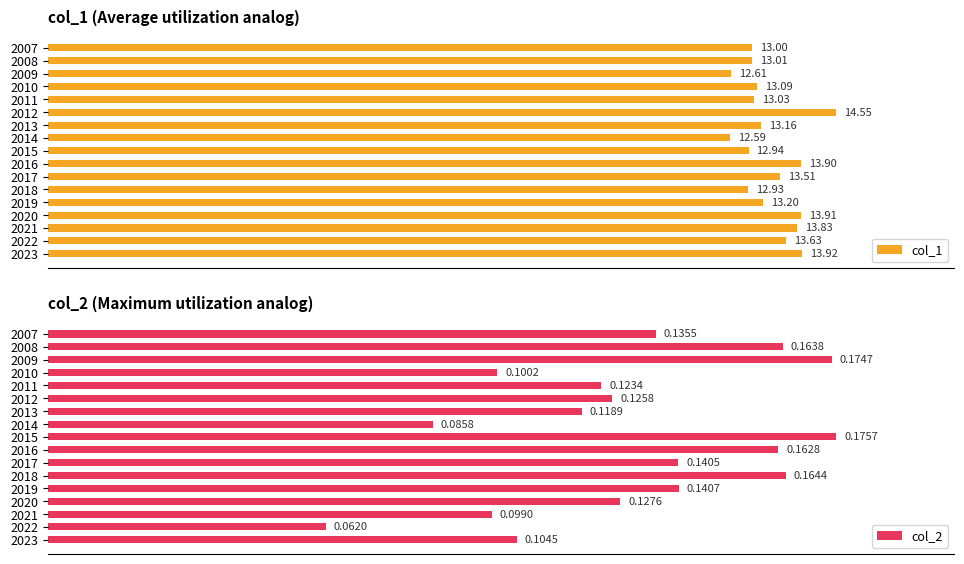

What is the minimum value for col_1?

12.6